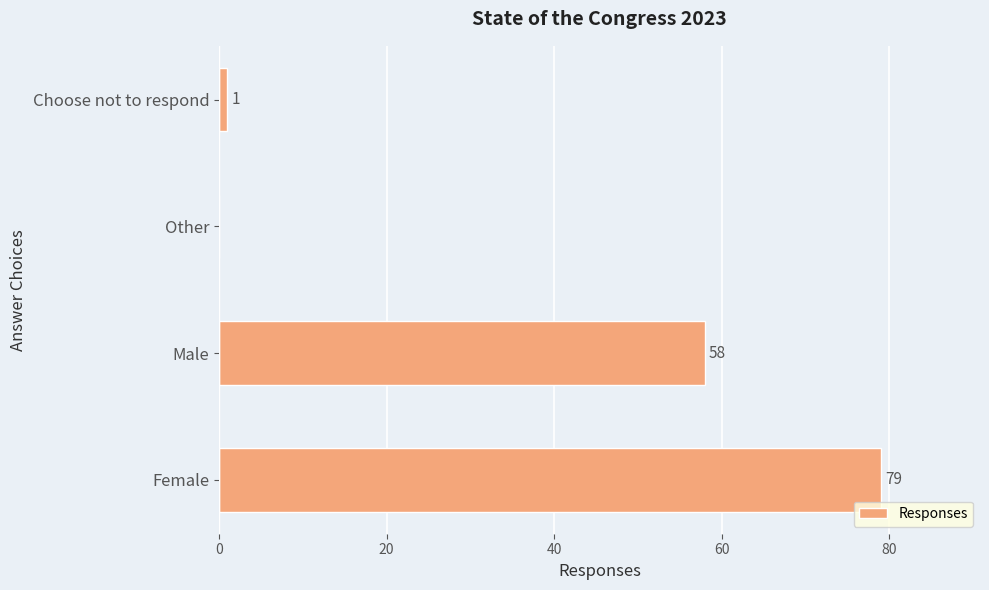

Which label corresponds to the largest value in the chart?

Female